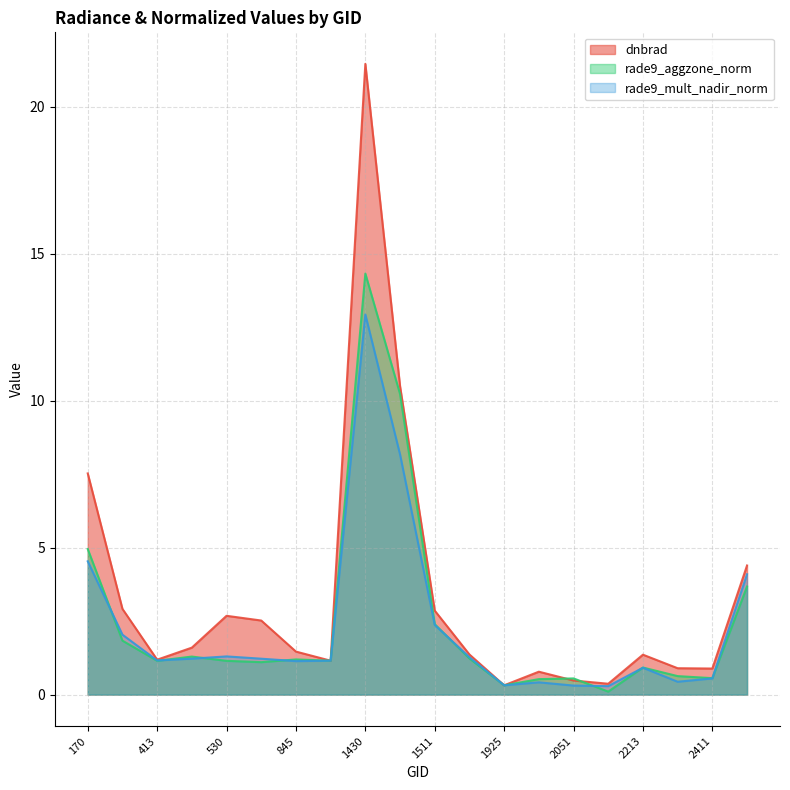

What is the sum of all rade9_mult_nadir_norm values?

45.8